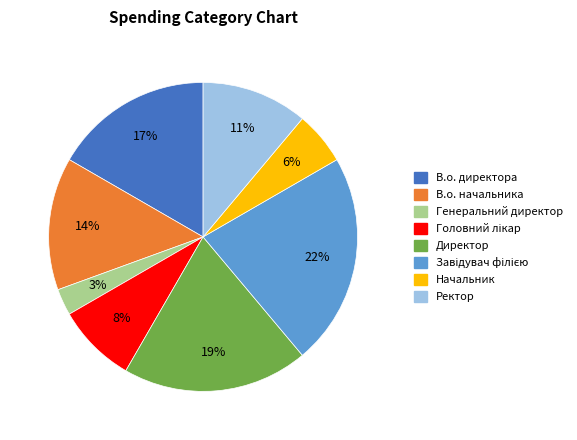

How many segments does this pie chart have?

8